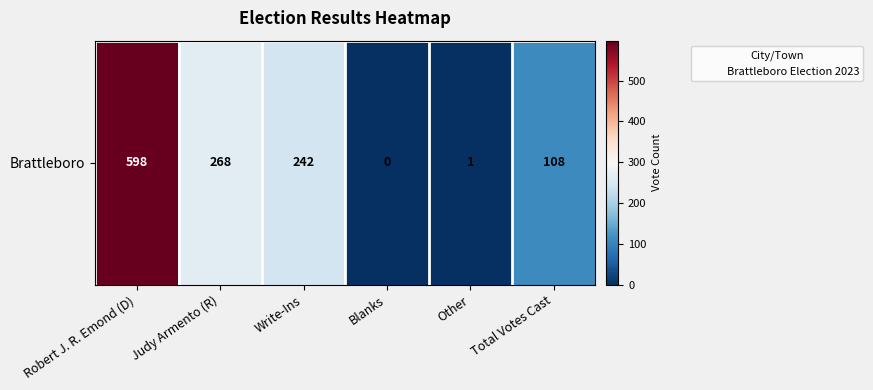

Count the number of categories in the chart.

6